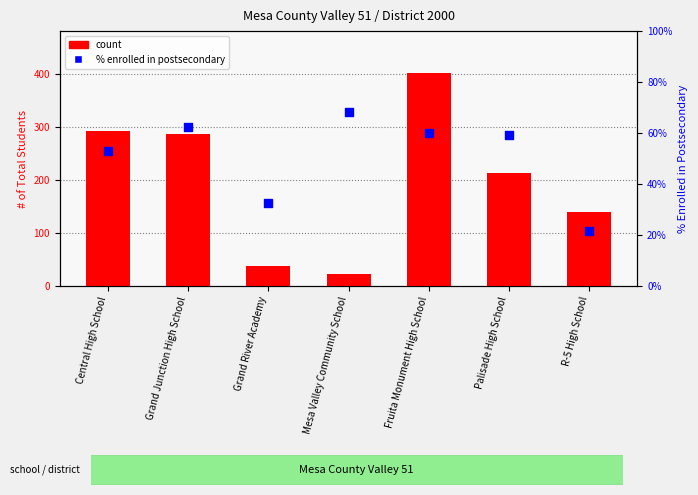

At how many categories does at least one series exceed 271?

3